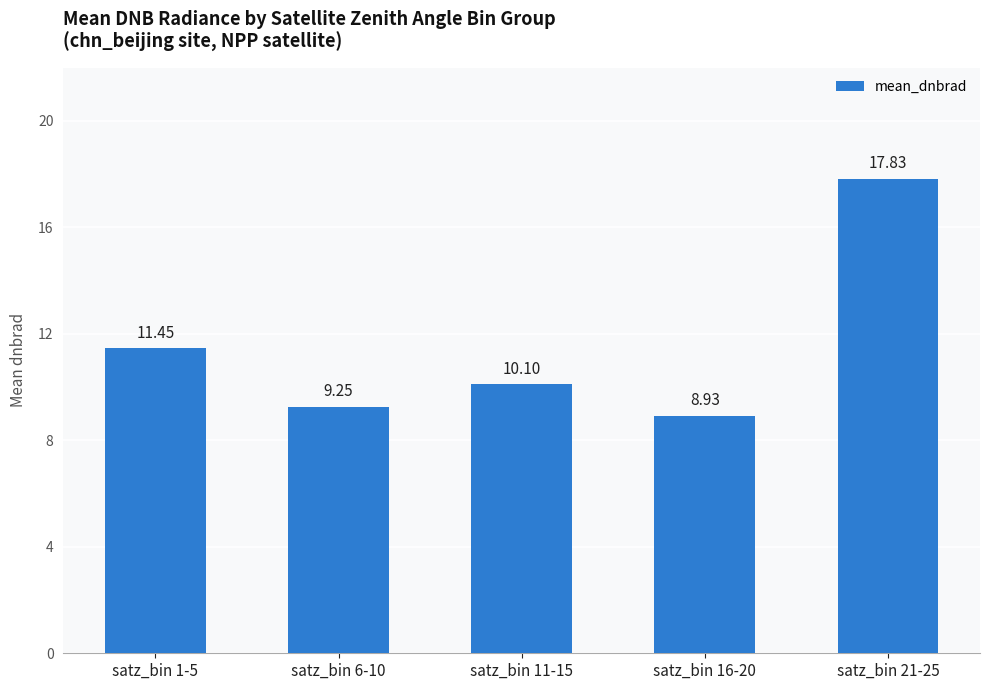

Count the number of data series in this chart.

1